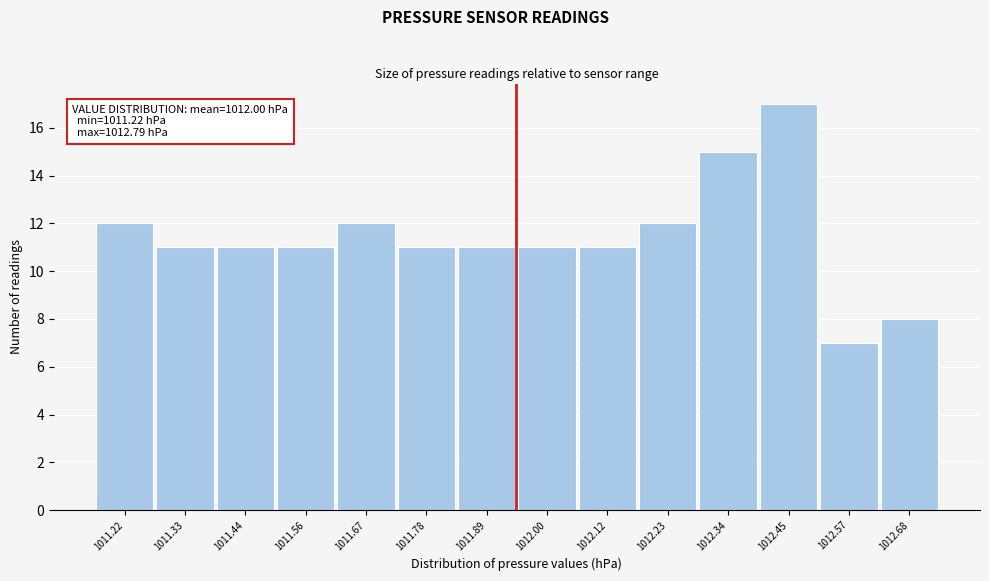

Reading left to right, extract all data points from this chart.

1011.22=12	1011.33=11	1011.44=11	1011.56=11	1011.67=12	1011.78=11	1011.89=11	1012.00=11	1012.12=11	1012.23=12	1012.34=15	1012.45=17	1012.57=7	1012.68=8